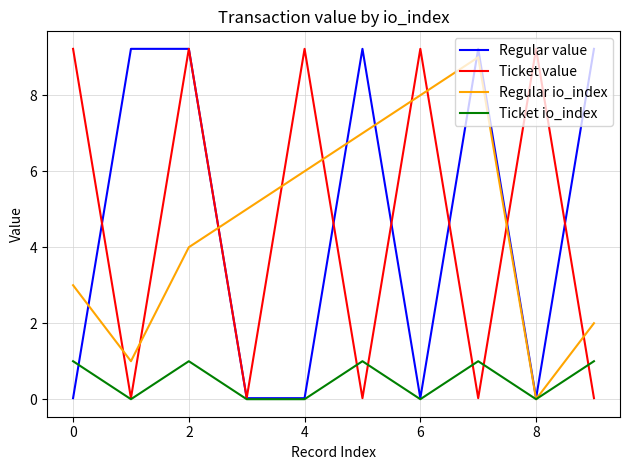

What is the greatest value displayed?

9.2